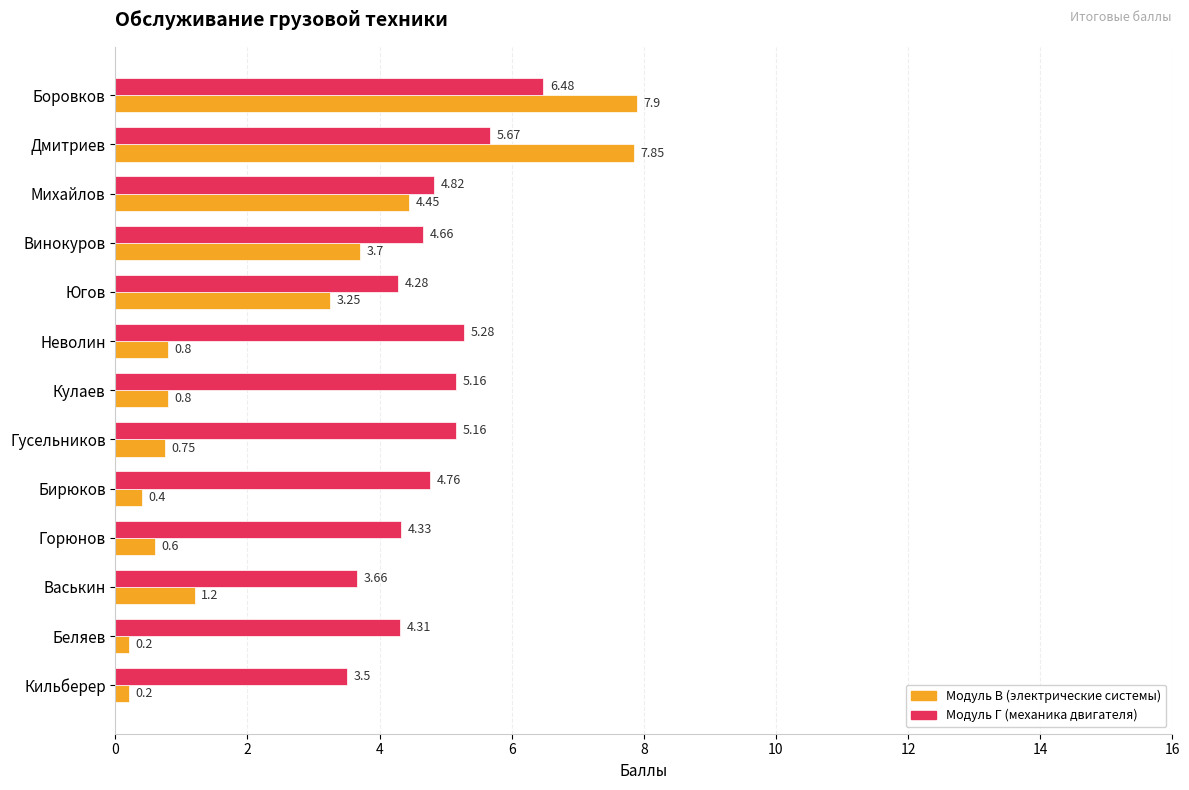

What is the difference between the highest and lowest values at Югов?

1.0